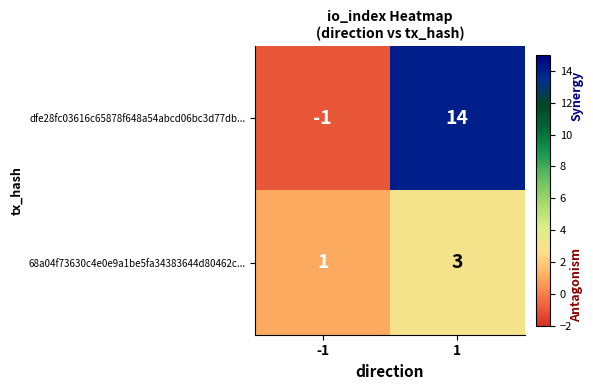

What is the maximum value shown in the chart?

14